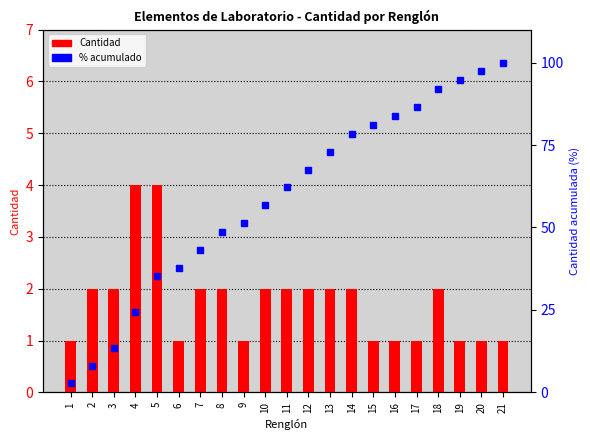

Which series changed the most between 10 and 21?

% acumulado